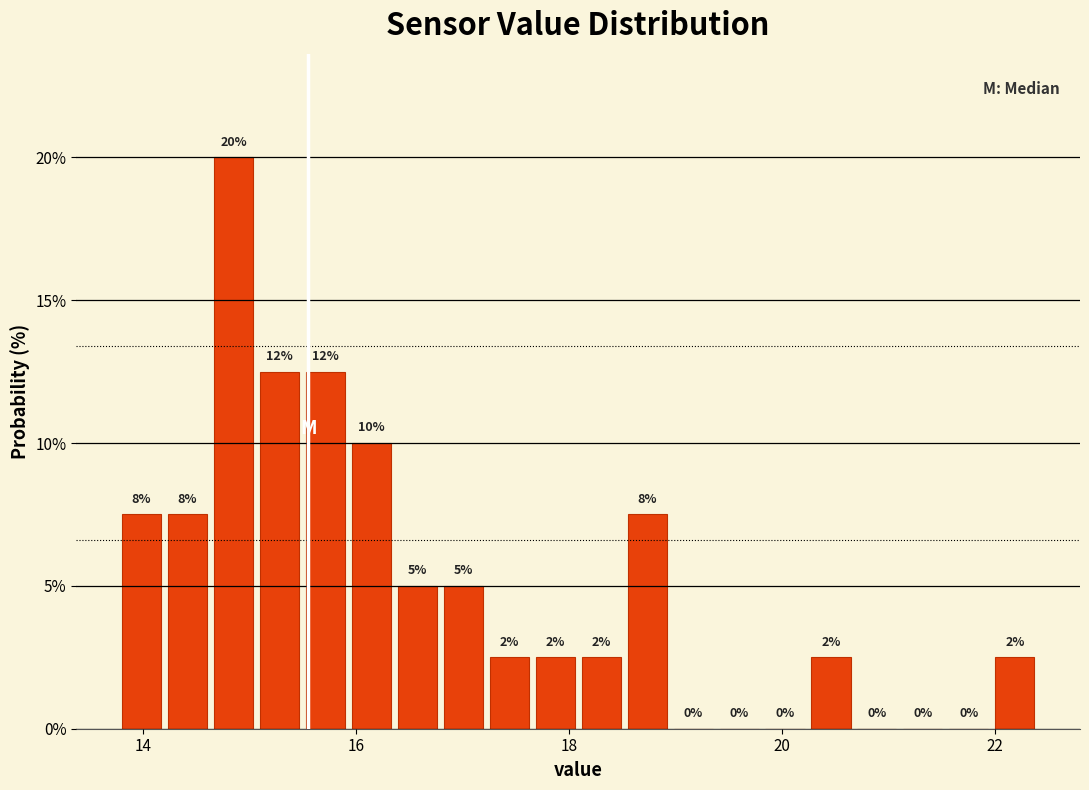

Around what value on the x-axis is the tallest bar? Give the approximate position of its centre, as read against the axis.

14.8